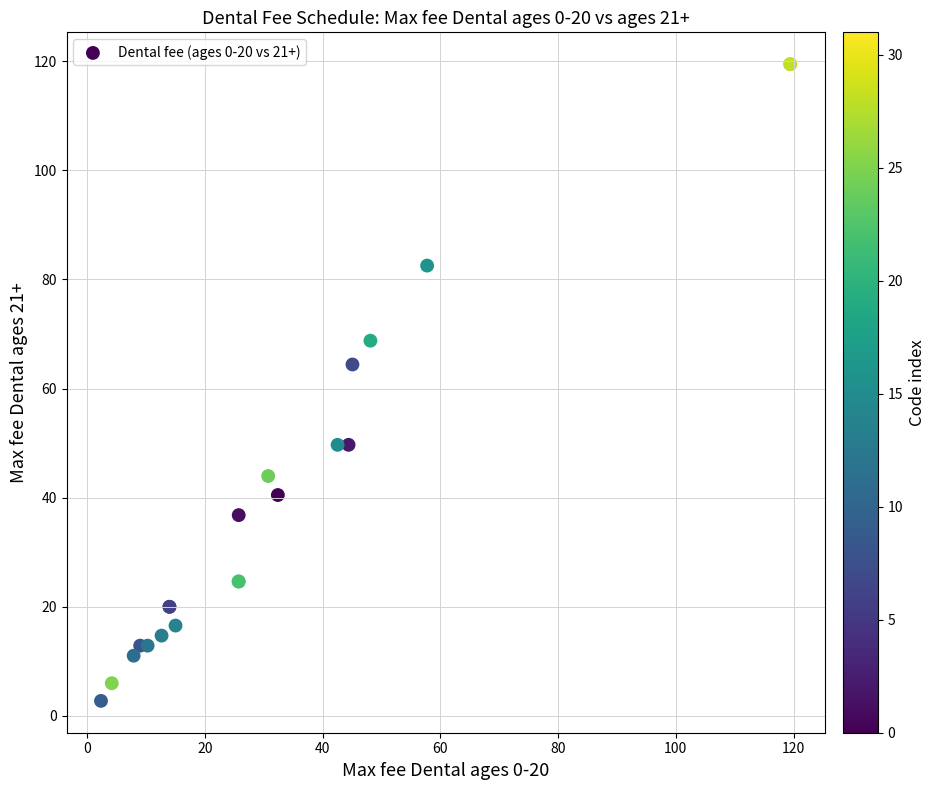

What Y value in the scatter plot is closest to 61?

64.4